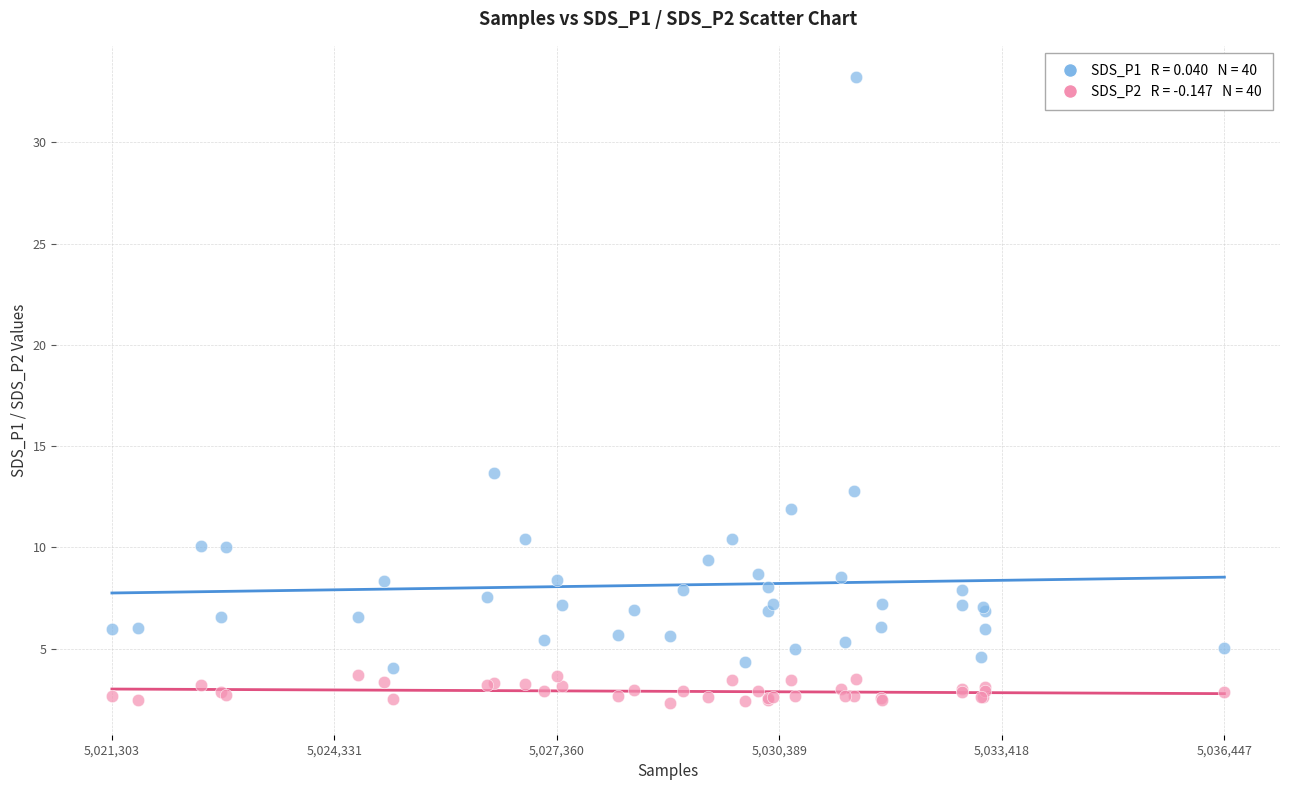

Across all series, what Y value is closest to 17?

13.7